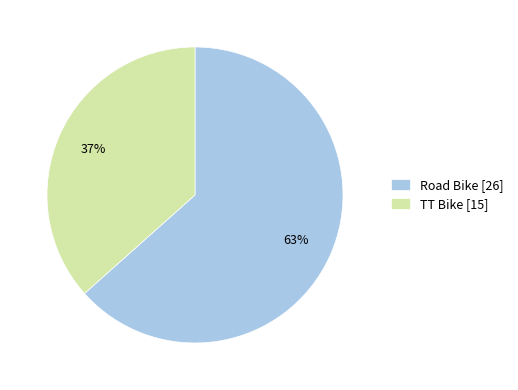

Is there any slice that represents more than half of the pie?

Yes